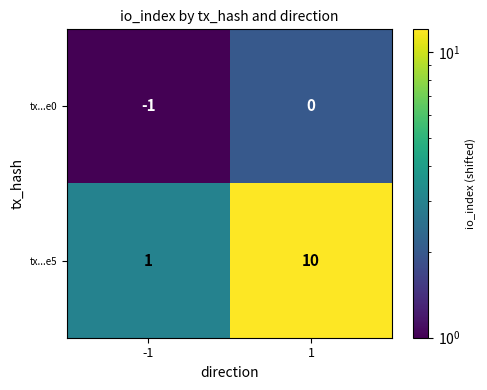

Reading left to right, extract all data points from this chart.

tx...e0: -1	0
tx...e5: 1	10